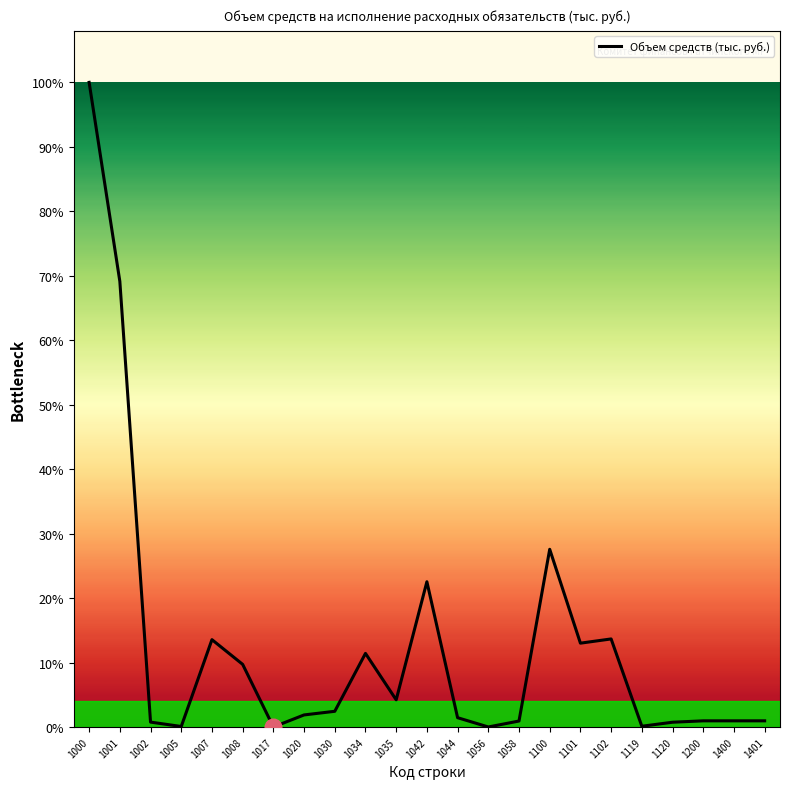

True or false: the data has more than 0 interior local peaks.

True